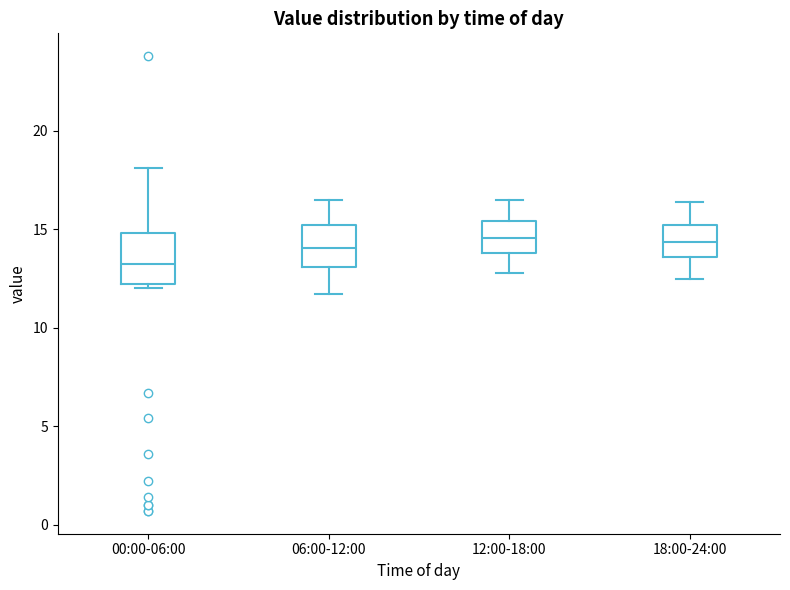

Reading left to right, read every box against the y-axis: the position of its median line, the range the box covers, and the ends of its whiskers. The values are not printed on the chart, so give them approximately, as read against the axis.

00:00-06:00: median 13.5, box 12.0 to 15.0, whiskers 12.0 (just below the box's lower edge) to 18.0
06:00-12:00: median 14.0, box 13.0 to 15.0, whiskers 11.5 to 16.5
12:00-18:00: median 14.5, box 14.0 to 15.5, whiskers 13.0 to 16.5
18:00-24:00: median 14.5, box 13.5 to 15.0, whiskers 12.5 to 16.5